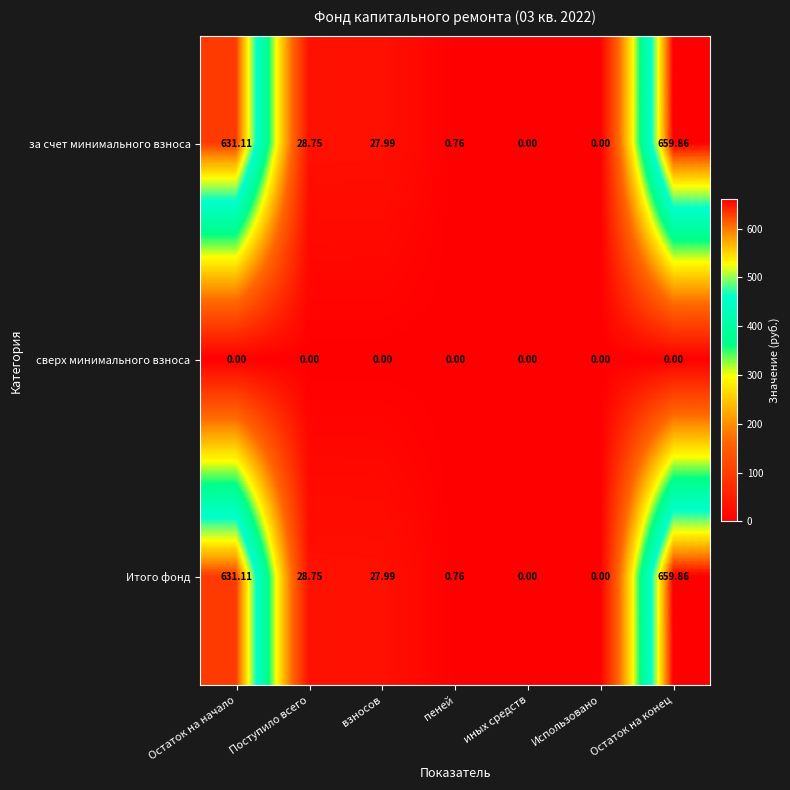

At which label does за счет минимального взноса first exceed 27?

Остаток на начало